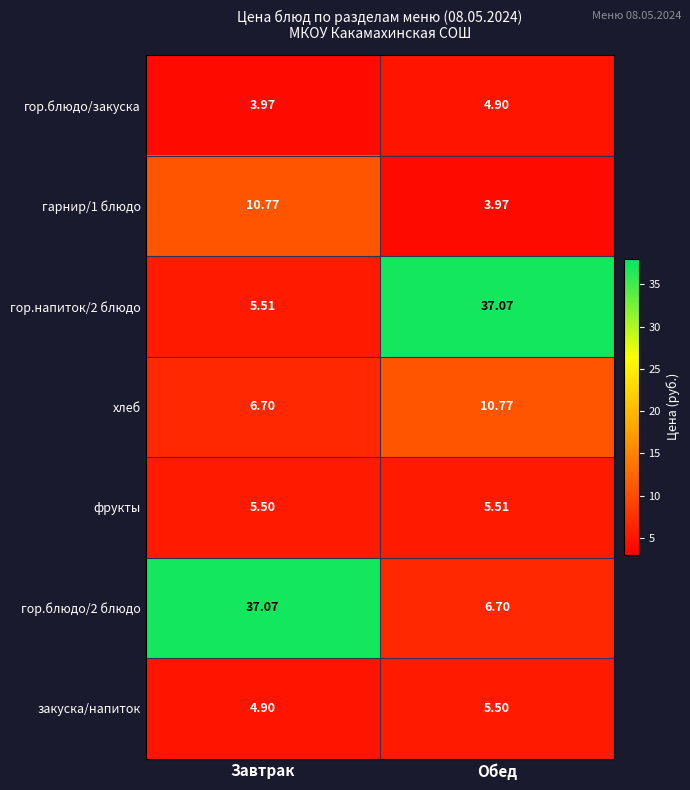

What is the spread (max minus min) of values at Завтрак?

33.1